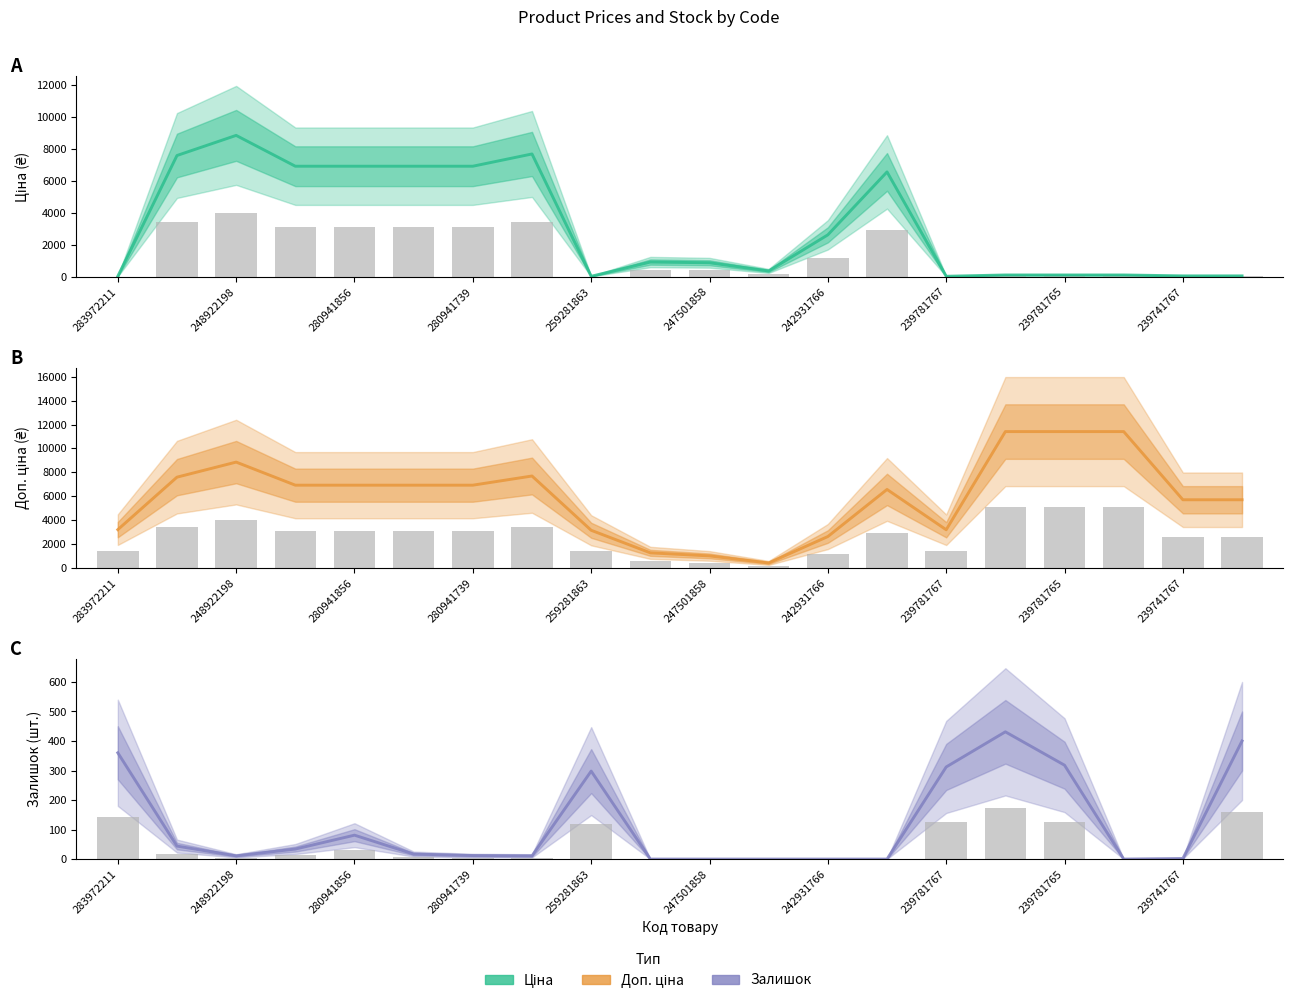

Reading left to right, extract all data points from this chart.

Ціна: 32.0	7596.5	8856.7	6925.7	6925.7	6925.7	6925.7	7693.1	31.5	923.4	878.4	365.1	2627.5	6568.8	31.9	114.1	114.1	114.1	57.0	57.0
Доп. ціна: 3205.0	7596.5	8856.7	6925.7	6925.7	6925.7	6925.7	7693.1	3151.0	1263.2	1006.6	418.0	2628.0	6568.8	3195.0	11410.0	11410.0	11410.0	5705.0	5705.0
Залишок: 360.0	44.0	11.0	34.0	81.0	17.0	12.0	11.0	298.0	0.0	0.0	0.0	0.0	0.0	312.0	431.0	318.0	0.0	2.0	400.0